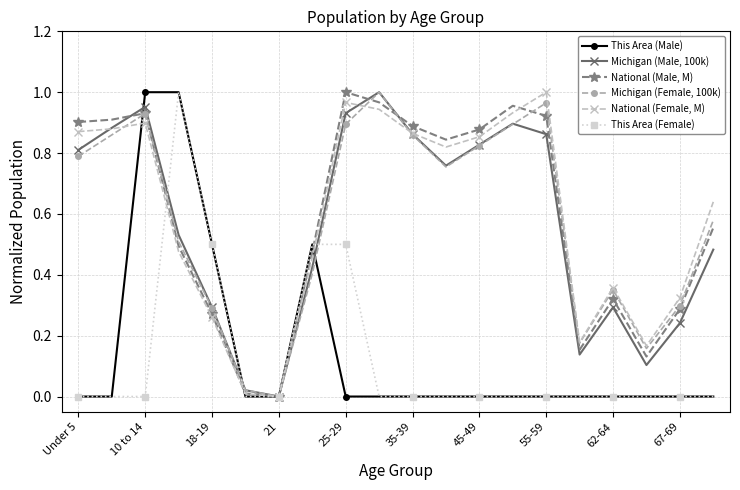

True or false: National (Female, M) has more than 0 interior local peaks.

True